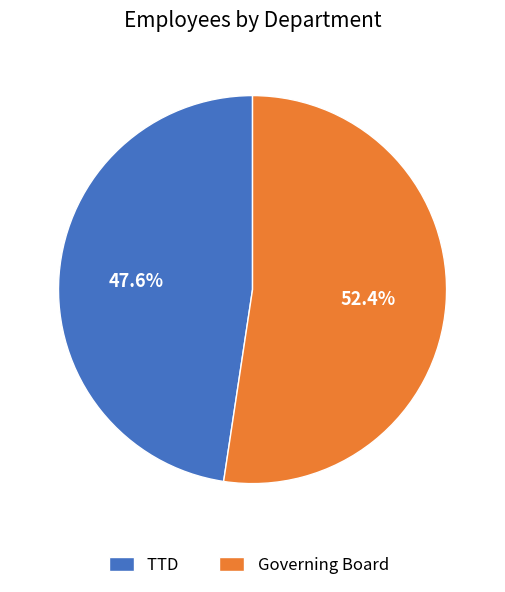

What percentage is the TTD slice, to the nearest percent?

48%